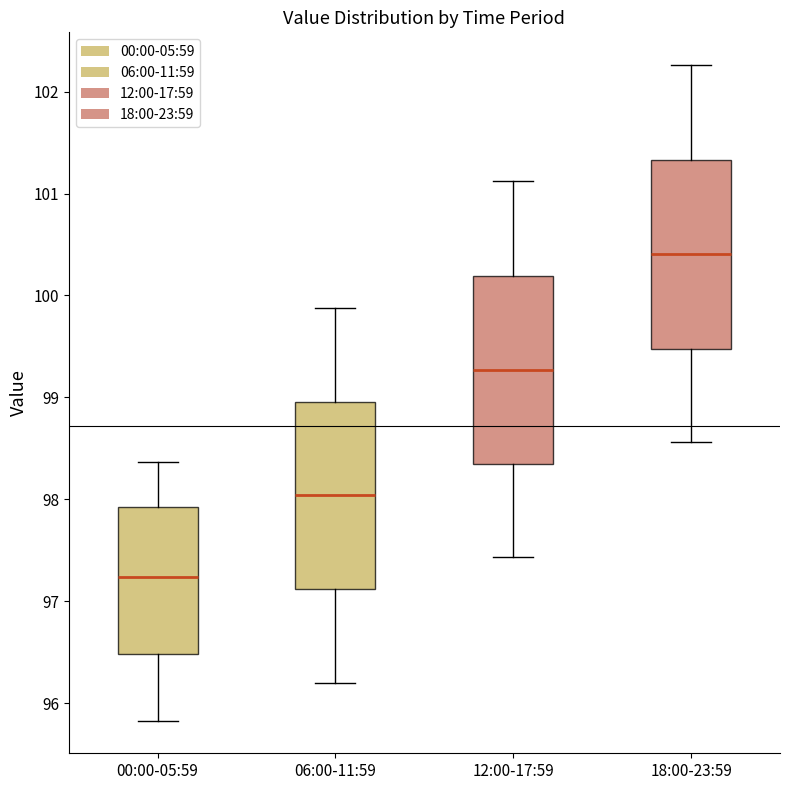

Reading left to right, transcribe this box plot: for each box, give where its median line is, the range the box spans, and where its two whiskers end, as read against the y-axis. The values are not printed on the chart, so give them approximately, as read against the axis.

00:00-05:59: median 97.2, box 96.5 to 97.9, whiskers 95.8 to 98.4
06:00-11:59: median 98.0, box 97.1 to 99.0, whiskers 96.2 to 99.9
12:00-17:59: median 99.3, box 98.3 to 100.2, whiskers 97.4 to 101.1
18:00-23:59: median 100.4, box 99.5 to 101.3, whiskers 98.6 to 102.3